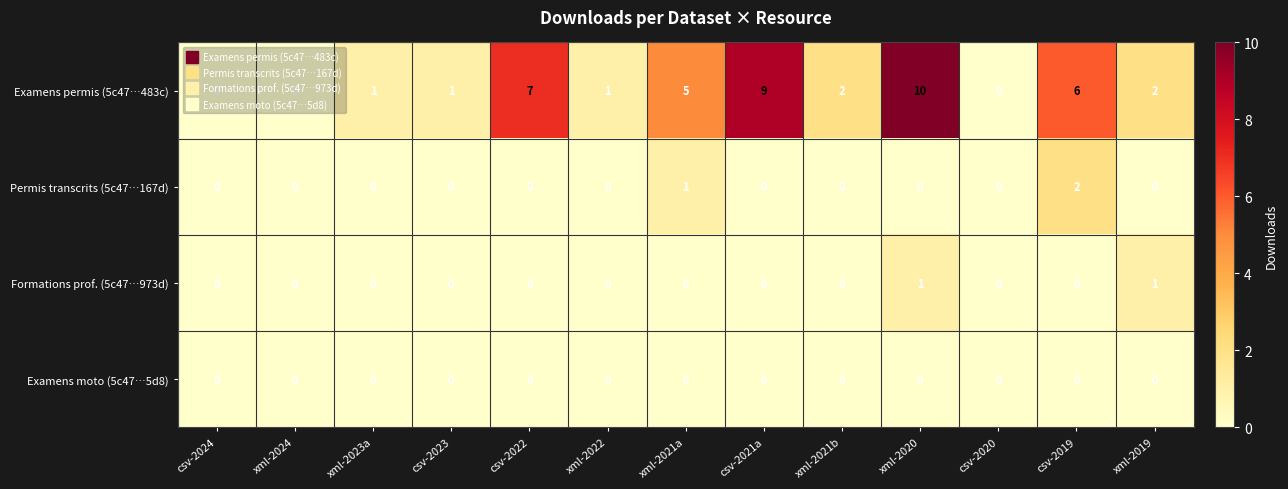

At how many categories does at least one series exceed 3?

5